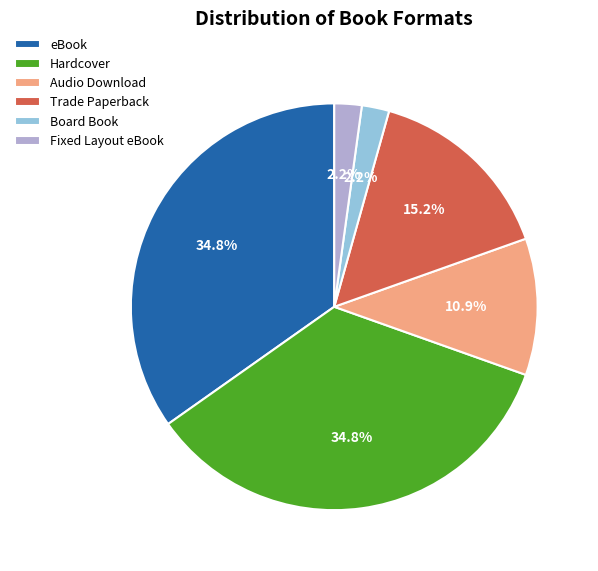

How many slices are in this pie chart?

6